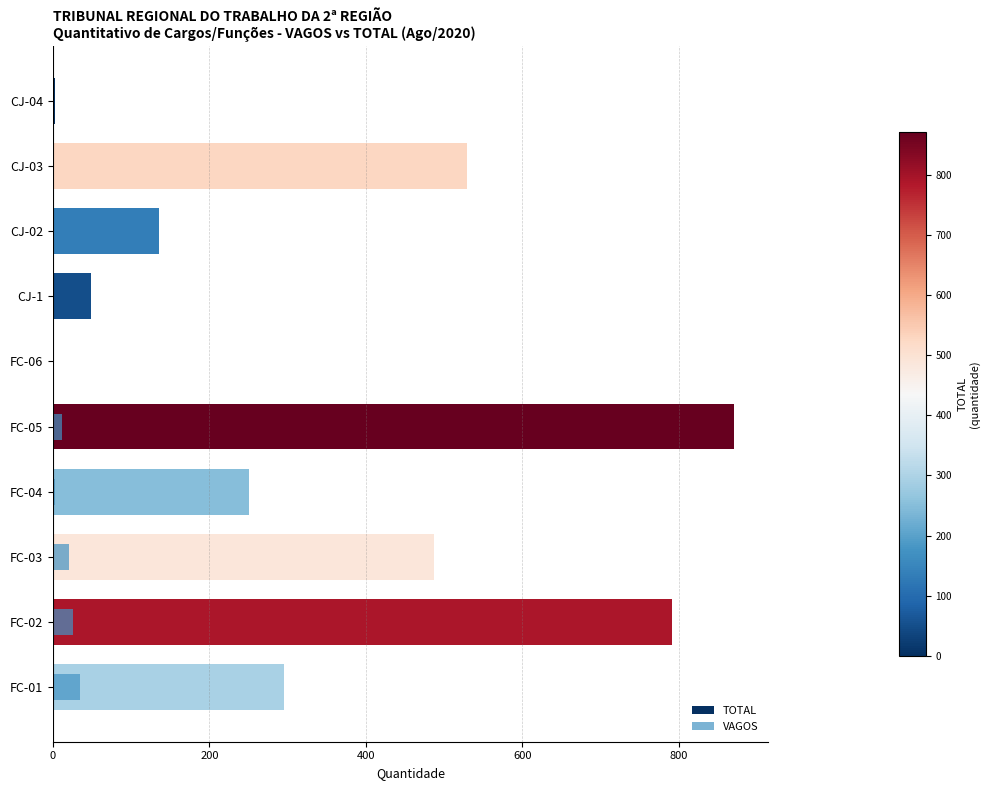

What is the greatest value displayed?

871